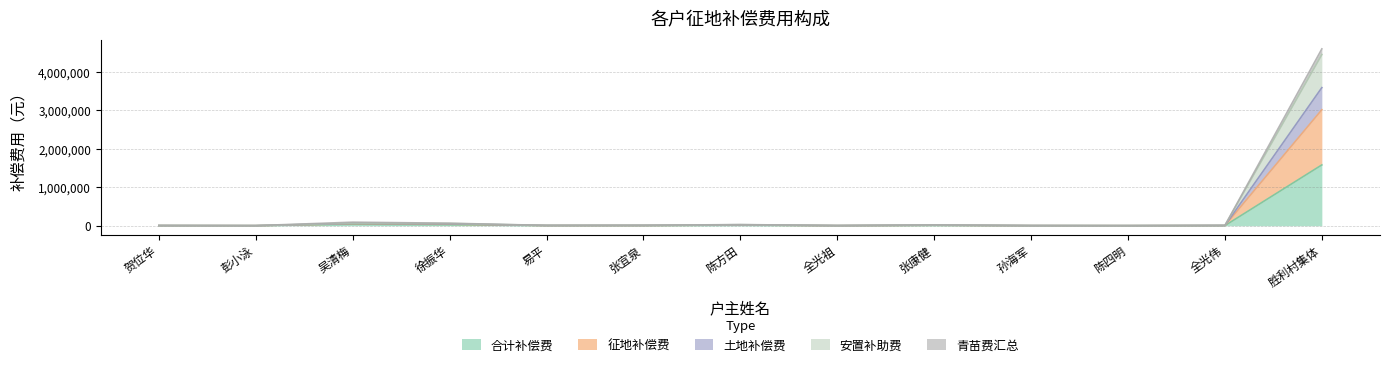

True or false: 青苗费汇总 and 征地补偿费 cross at least once.

False